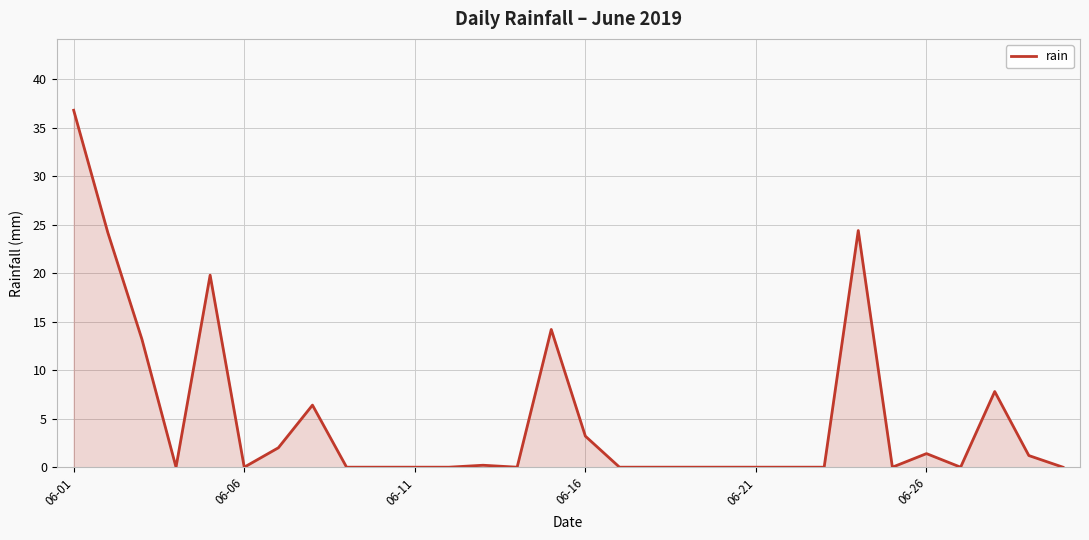

What is the difference between the maximum and minimum values?

36.8